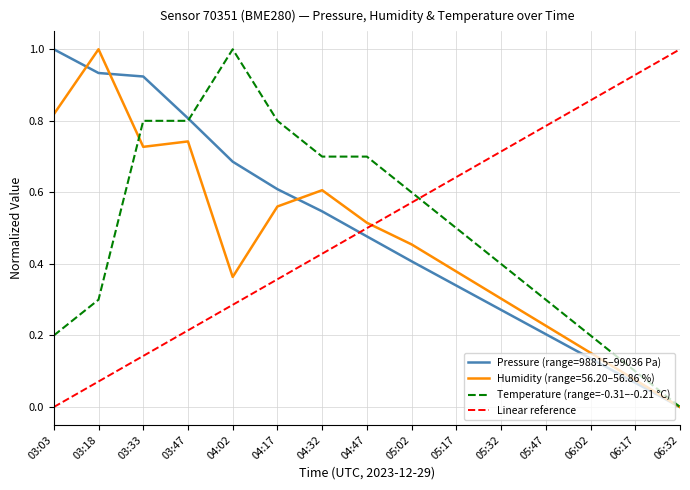

After their last crossing, which series has the higher values: temperature or pressure?

temperature